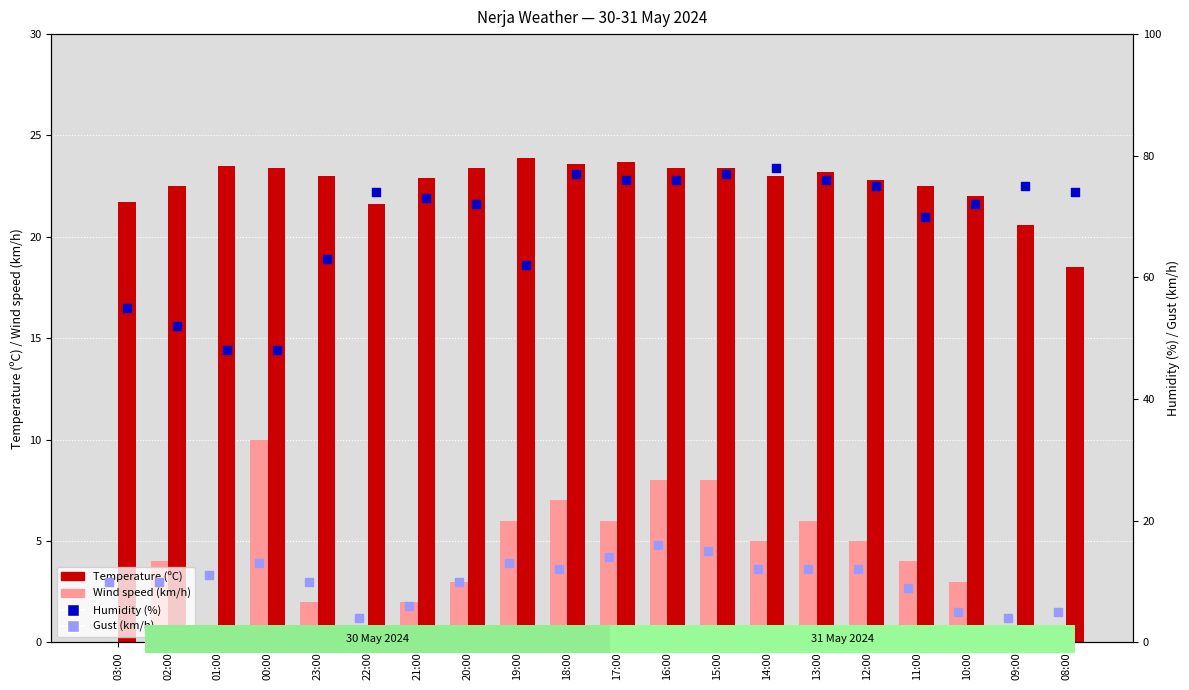

At which category is the sum across all series the highest?

16:00